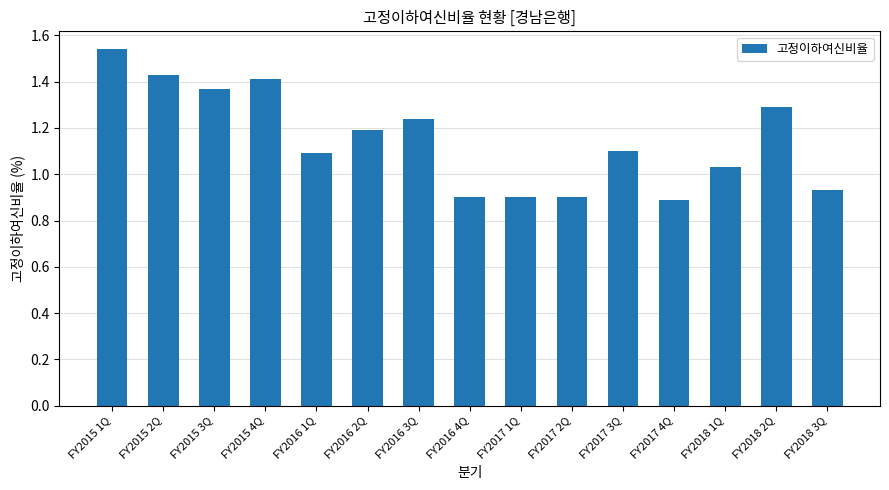

What is the label of the 9th bar from the right?

FY2016 3Q